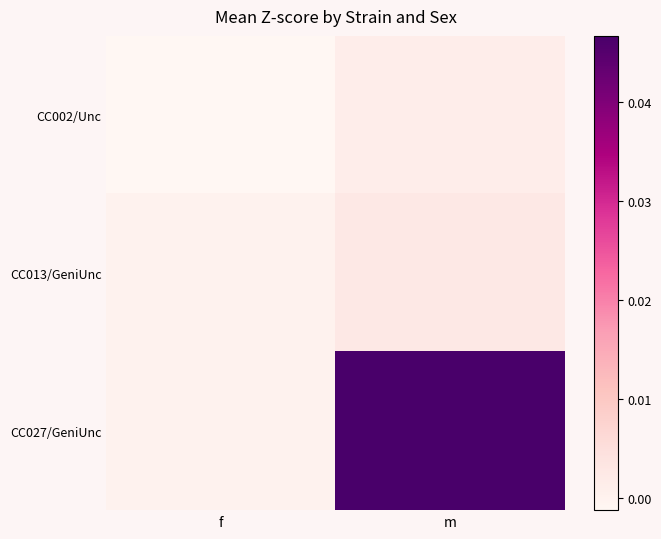

Between f and m, which series saw the biggest shift?

CC027/GeniUnc